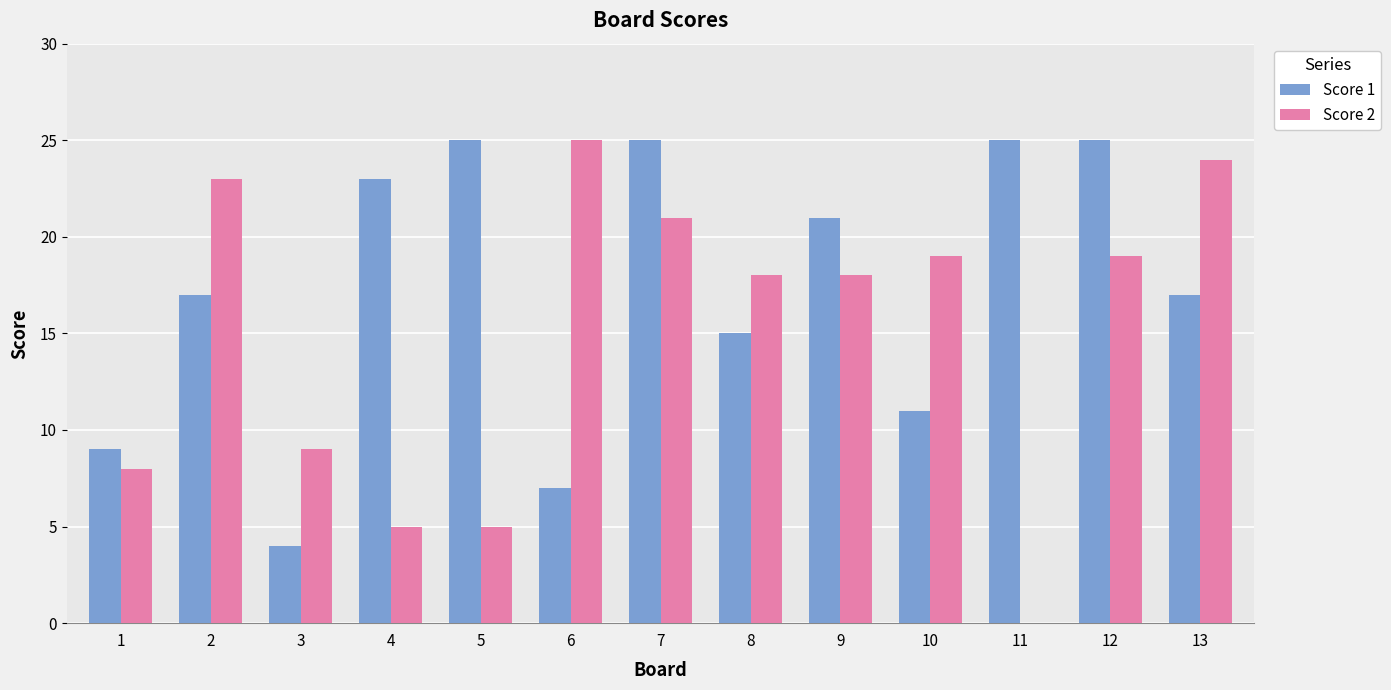

What is the average value of the Score 2 series?

15